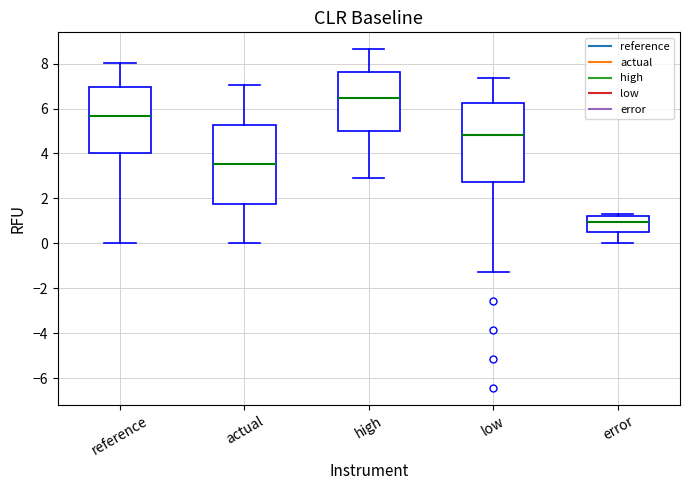

Reading left to right, read every box against the y-axis: the position of its median line, the range the box covers, and the ends of its whiskers. The values are not printed on the chart, so give them approximately, as read against the axis.

reference: median 5.6, box 4.0 to 7.0, whiskers 0.0 to 8.0
actual: median 3.6, box 1.8 to 5.2, whiskers 0.0 to 7.0
high: median 6.4, box 5.0 to 7.6, whiskers 3.0 to 8.6
low: median 4.8, box 2.8 to 6.2, whiskers -1.2 to 7.4
error: median 1.0, box 0.6 to 1.2, whiskers 0.0 to 1.4